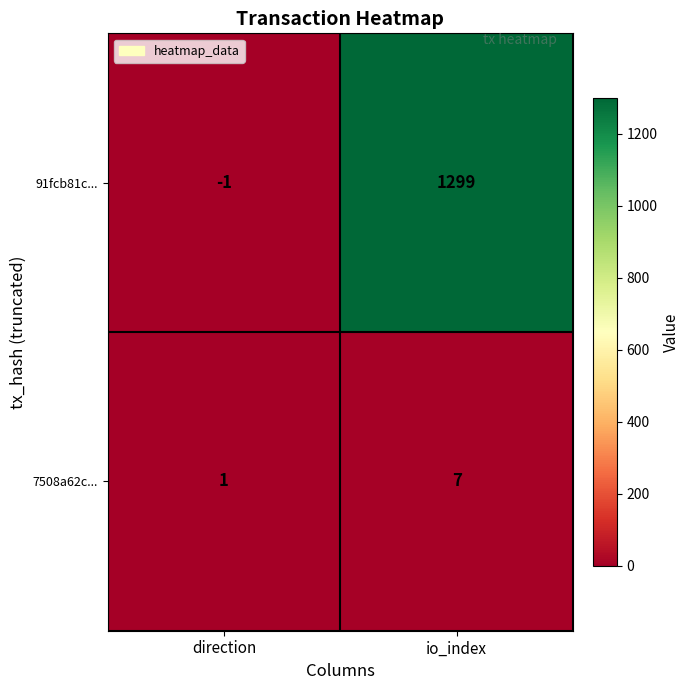

Is it true that 91fcb81c... equals -1 at direction?

True